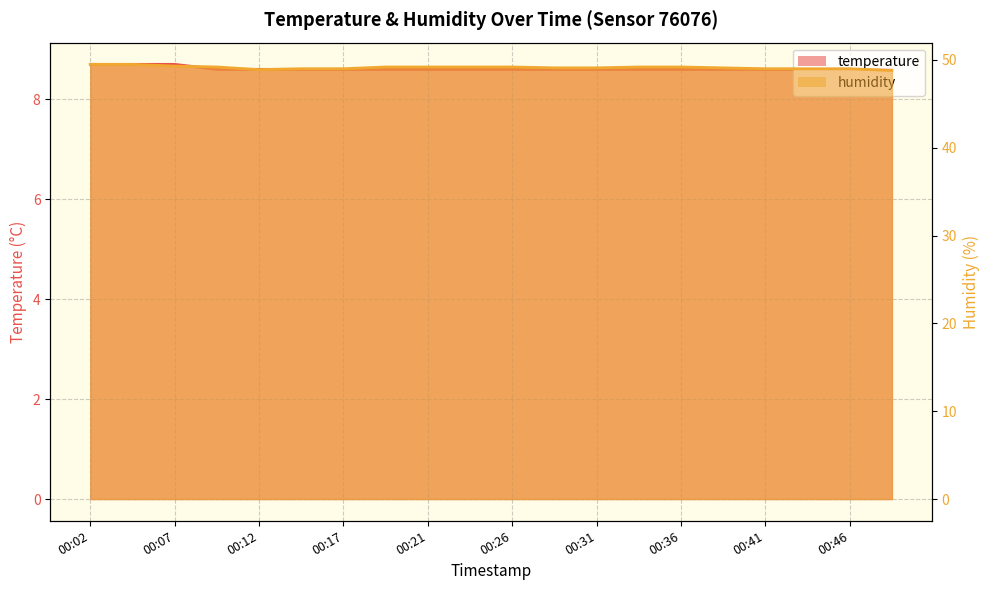

What is the total value across all series at 00:21?

57.8